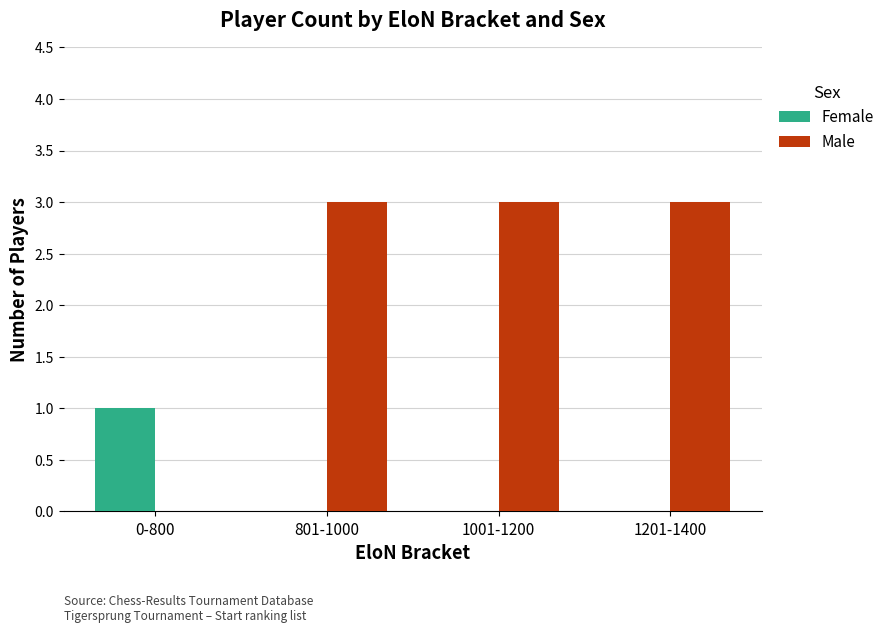

Count the Female values in the range 0 to 1.

4